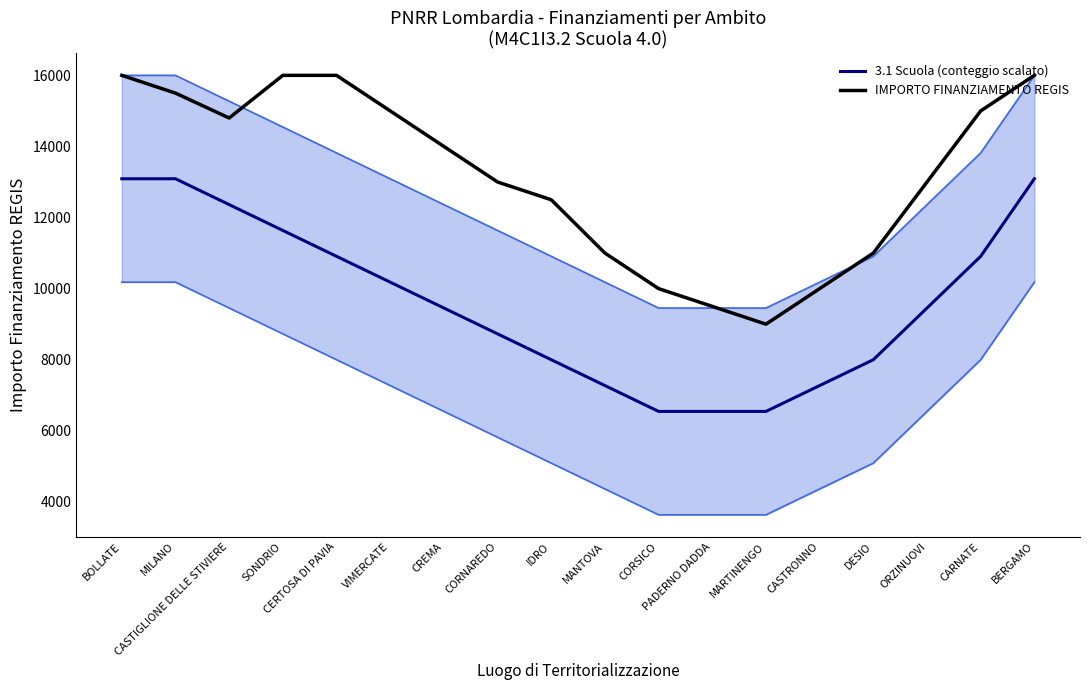

List the series in order of their overall mean, lowest first.

3.1 Scuola (conteggio scalato), IMPORTO FINANZIAMENTO REGIS